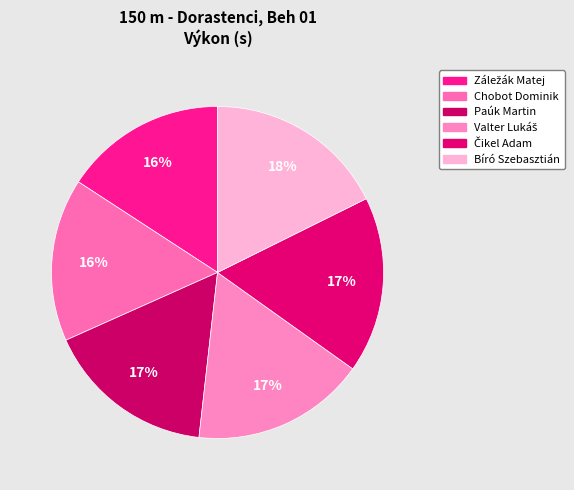

How many slices are in this pie chart?

6